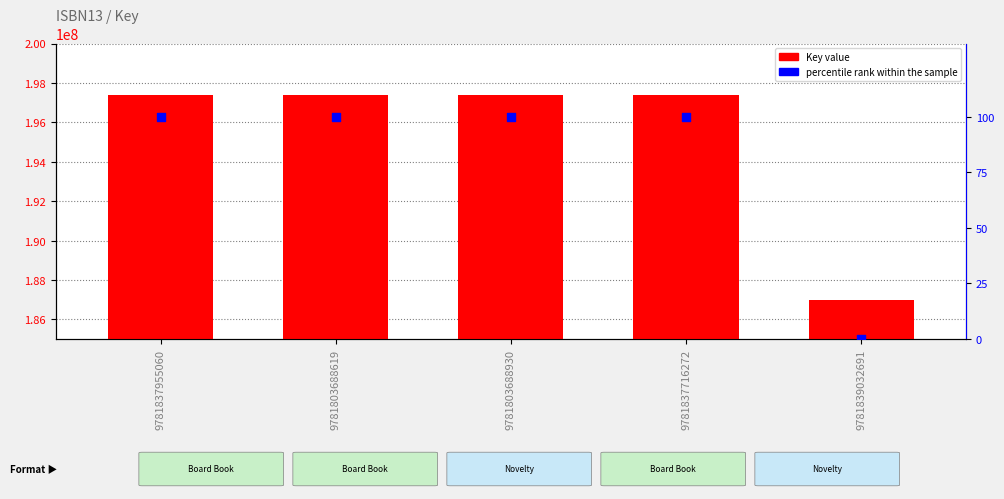

Which series contains the highest Y value?

Key